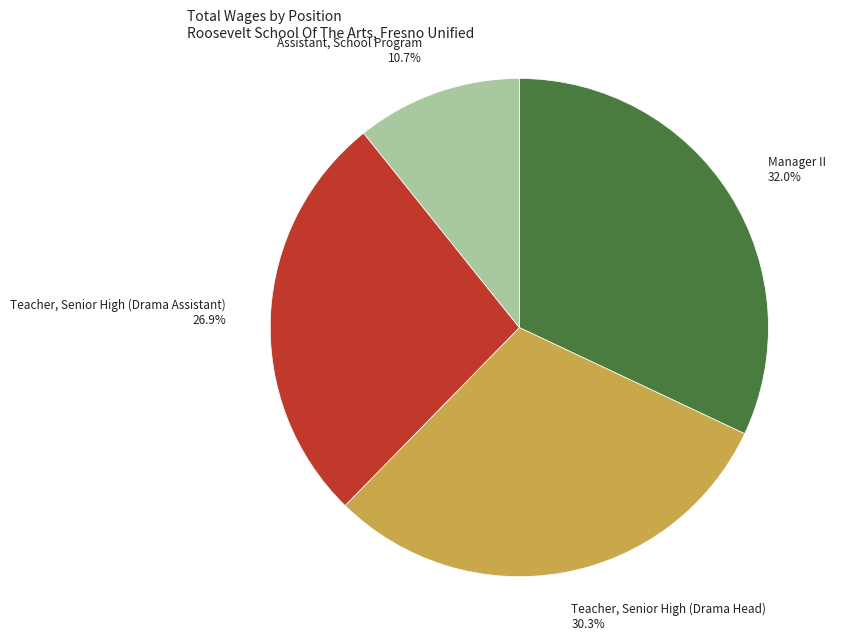

What percentage is the Assistant, School Program slice, to the nearest percent?

11%